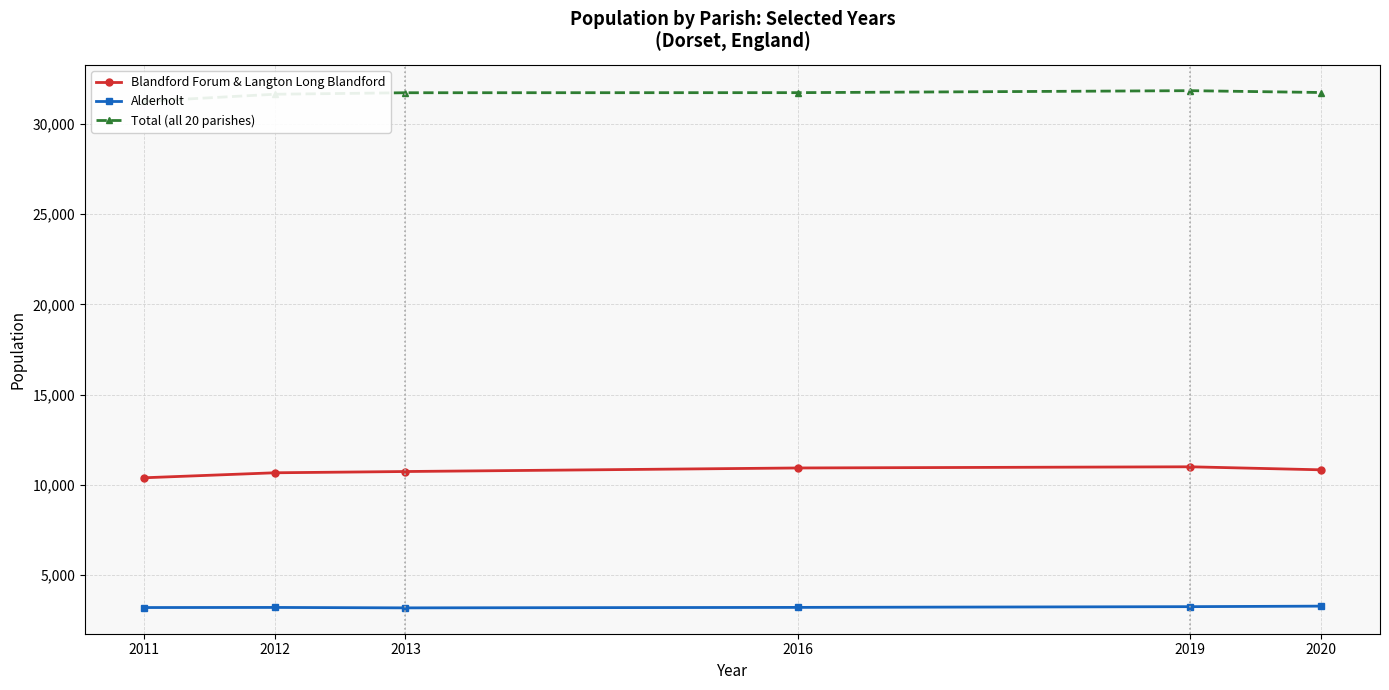

List the labels in order of Alderholt value, smallest first.

2013, 2011, 2012, 2016, 2019, 2020